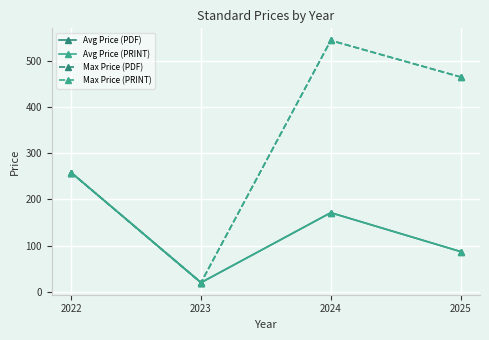

The Max Price (PDF) series shows 465.0 at 2025. True or false?

True